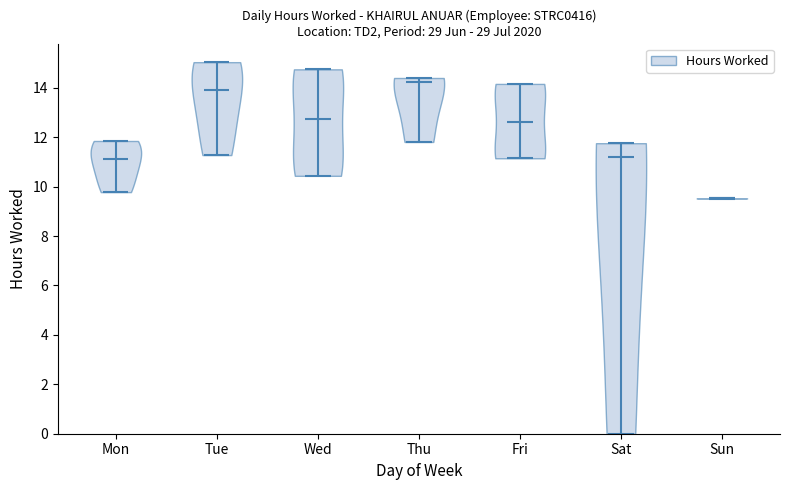

Which violin has the lowest median line?

Sun